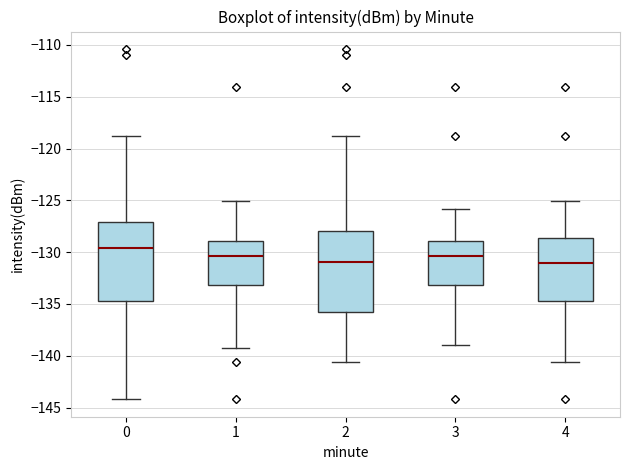

Reading left to right, transcribe this box plot: for each box, give where its median line is, the range the box spans, and where its two whiskers end, as read against the y-axis. The values are not printed on the chart, so give them approximately, as read against the axis.

0: median -129.5, box -134.5 to -127.0, whiskers -144.0 to -119.0
1: median -130.5, box -133.0 to -129.0, whiskers -139.0 to -125.0
2: median -131.0, box -135.5 to -128.0, whiskers -140.5 to -119.0
3: median -130.5, box -133.0 to -129.0, whiskers -139.0 to -126.0
4: median -131.0, box -134.5 to -128.5, whiskers -140.5 to -125.0